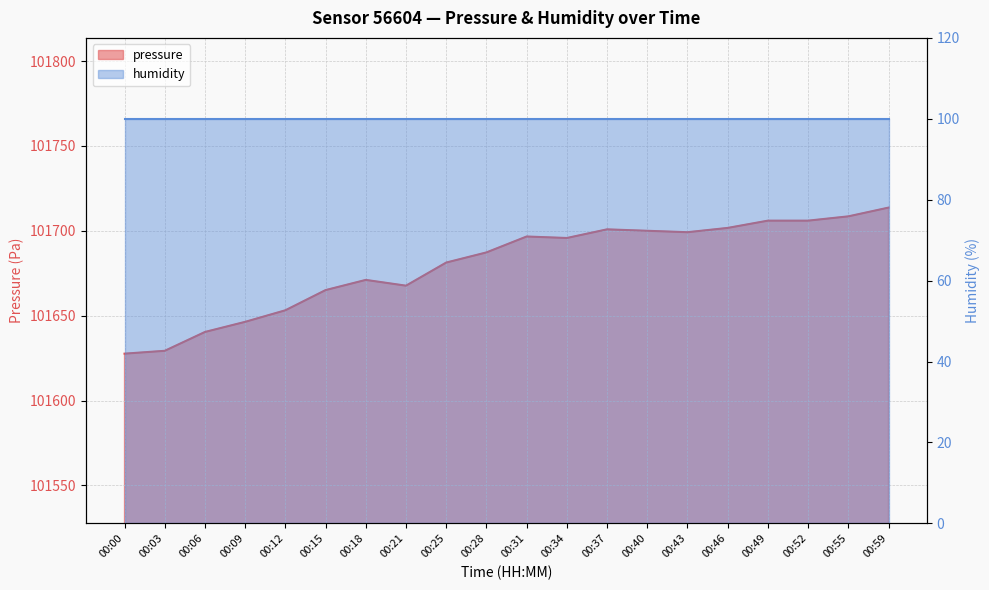

Where is the data nearest to the value 101670?

00:18